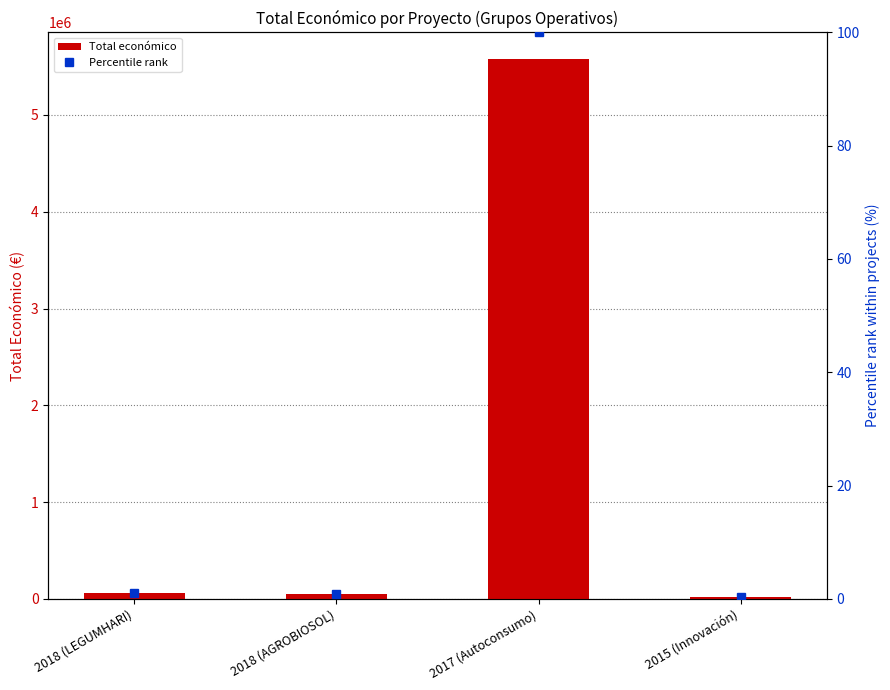

What is the difference between the Total económico values at 2015 (Innovación) and 2017 (Autoconsumo)?

5559422